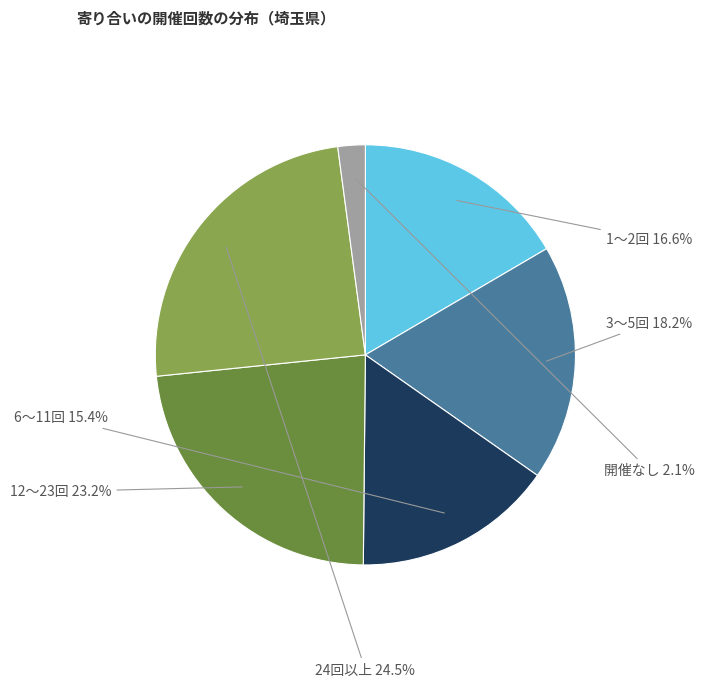

To the nearest percent, what is the difference between the largest and smallest slice percentages?

22%